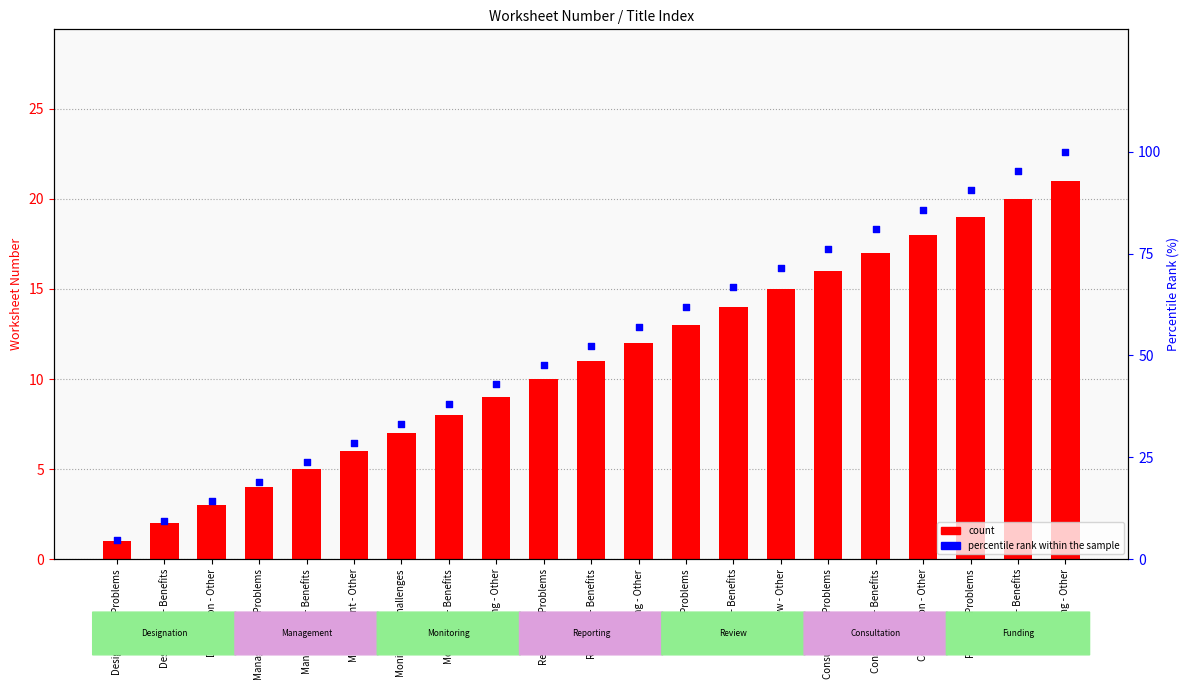

What are all the series names shown in the legend?

count, percentile rank within the sample